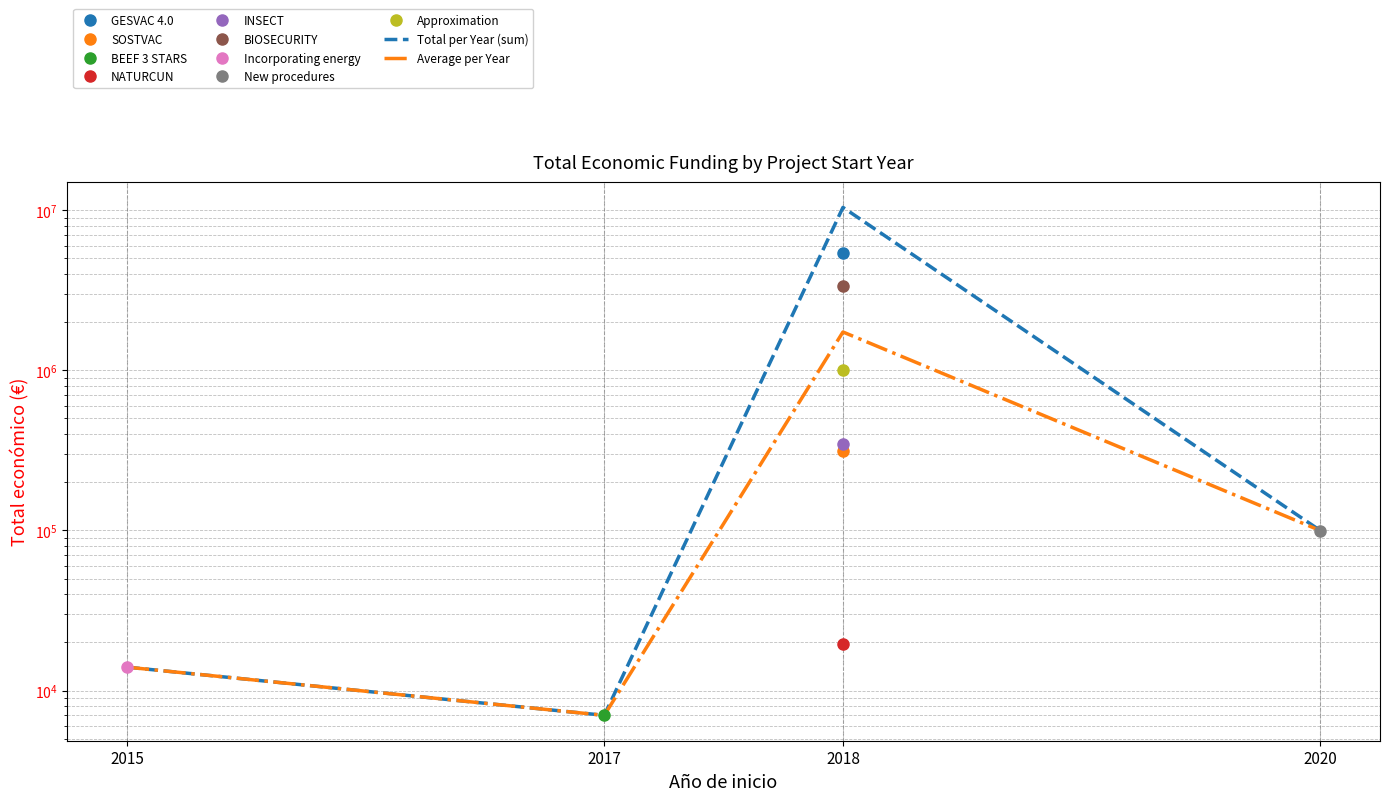

Is the value of Average per Year at 2017 greater than the value of Total per Year (sum) at 2020?

No